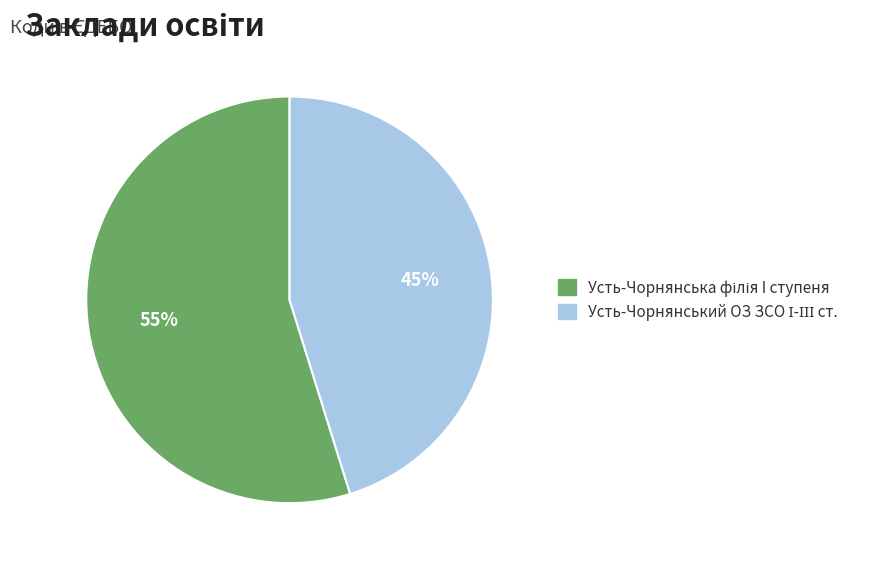

To the nearest percent, what is the difference between the largest and smallest slice percentages?

10%